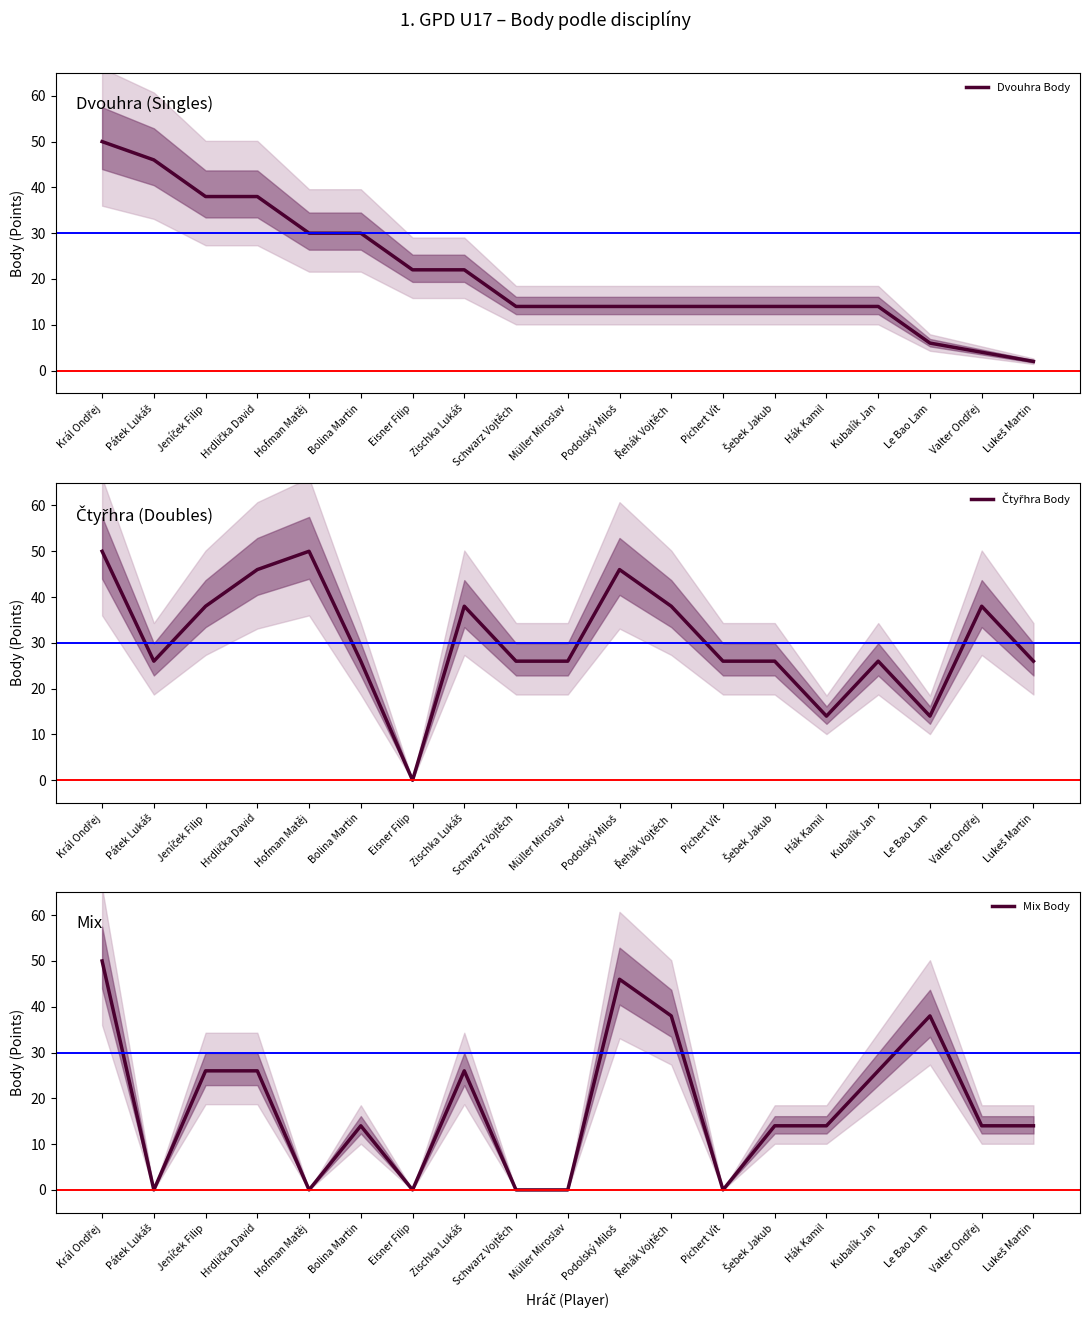

What are all the series names shown in the legend?

Dvouhra Body, Čtyřhra Body, Mix Body